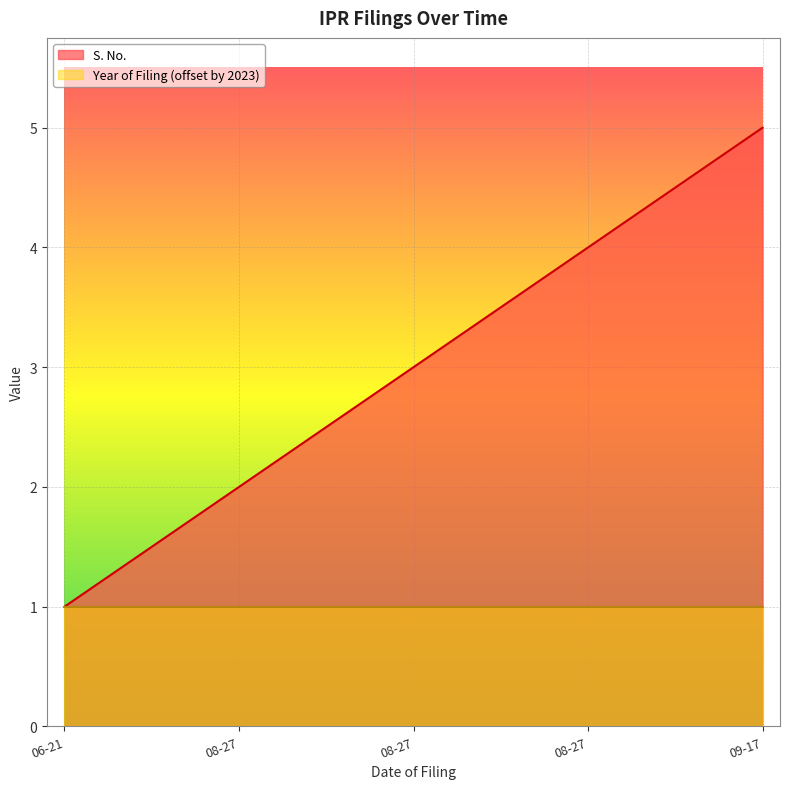

The value at 2024-09-17 is 3. True or false?

False